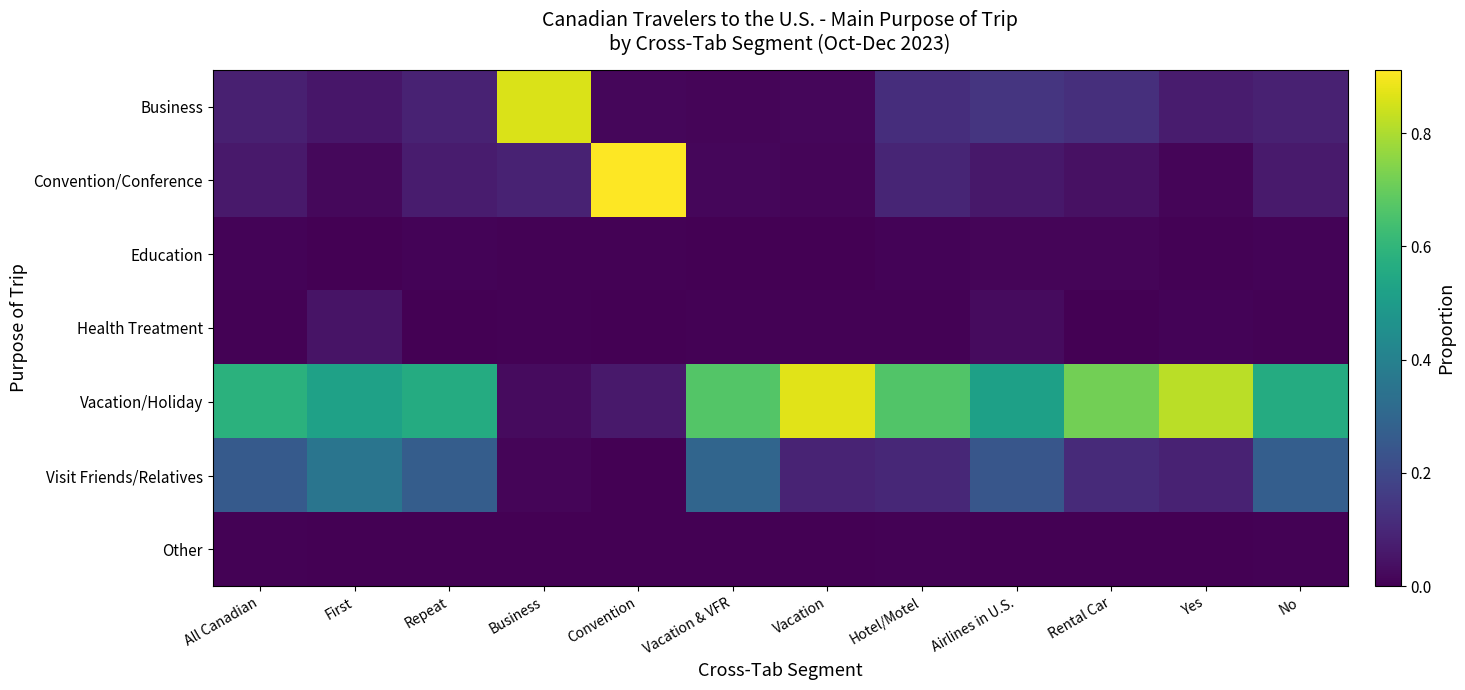

Reading left to right, extract all data points from this chart.

Business: All Canadian=0.1	First=0.1	Repeat=0.1	Business=0.9	Convention=0.0	Vacation & VFR=0.0	Vacation=0.0	Hotel/Motel=0.1	Airlines in U.S.=0.1	Rental Car=0.1	Yes=0.1	No=0.1
Convention/Conference: All Canadian=0.1	First=0.0	Repeat=0.1	Business=0.1	Convention=0.9	Vacation & VFR=0.0	Vacation=0.0	Hotel/Motel=0.1	Airlines in U.S.=0.1	Rental Car=0.0	Yes=0.0	No=0.1
Education: All Canadian=0.0	First=0.0	Repeat=0.0	Business=0.0	Convention=0.0	Vacation & VFR=0.0	Vacation=0.0	Hotel/Motel=0.0	Airlines in U.S.=0.0	Rental Car=0.0	Yes=0.0	No=0.0
Health Treatment: All Canadian=0.0	First=0.0	Repeat=0.0	Business=0.0	Convention=0.0	Vacation & VFR=0.0	Vacation=0.0	Hotel/Motel=0.0	Airlines in U.S.=0.0	Rental Car=0.0	Yes=0.0	No=0.0
Vacation/Holiday: All Canadian=0.6	First=0.5	Repeat=0.6	Business=0.0	Convention=0.1	Vacation & VFR=0.7	Vacation=0.9	Hotel/Motel=0.7	Airlines in U.S.=0.5	Rental Car=0.7	Yes=0.8	No=0.6
Visit Friends/Relatives: All Canadian=0.3	First=0.4	Repeat=0.3	Business=0.0	Convention=0.0	Vacation & VFR=0.3	Vacation=0.1	Hotel/Motel=0.1	Airlines in U.S.=0.2	Rental Car=0.1	Yes=0.1	No=0.3
Other: All Canadian=0.0	First=0.0	Repeat=0.0	Business=0.0	Convention=0.0	Vacation & VFR=0.0	Vacation=0.0	Hotel/Motel=0.0	Airlines in U.S.=0.0	Rental Car=0.0	Yes=0.0	No=0.0